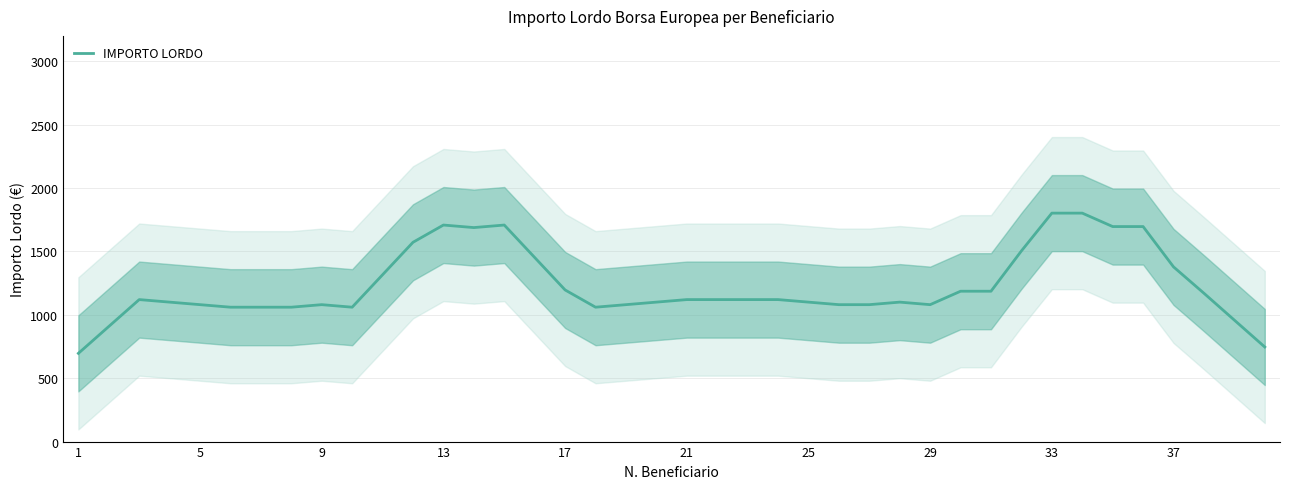

The value of IMPORTO LORDO at 29 is 725. True or false?

False